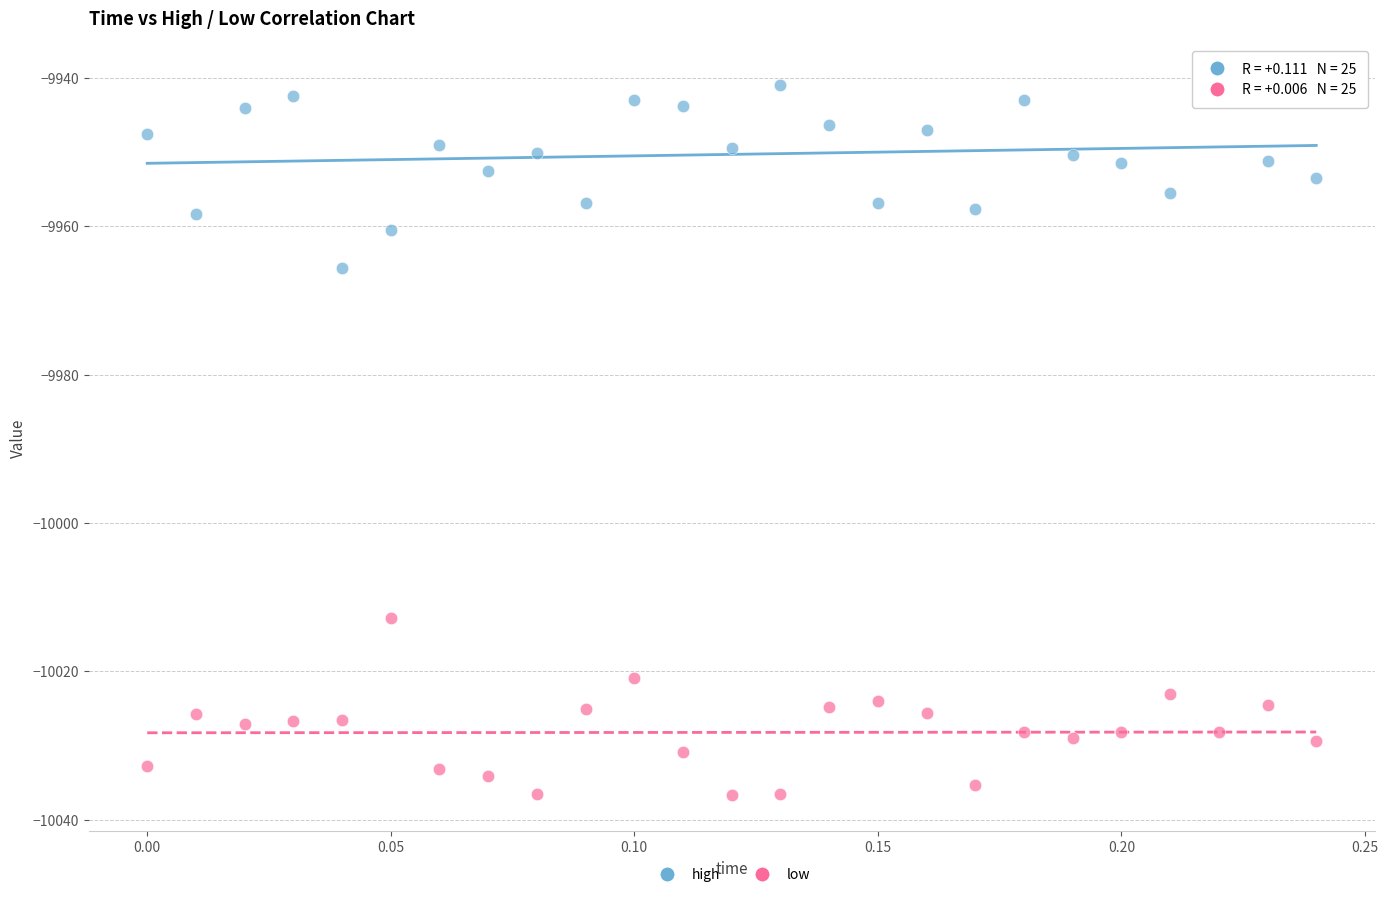

Which series reaches the maximum Y coordinate?

high